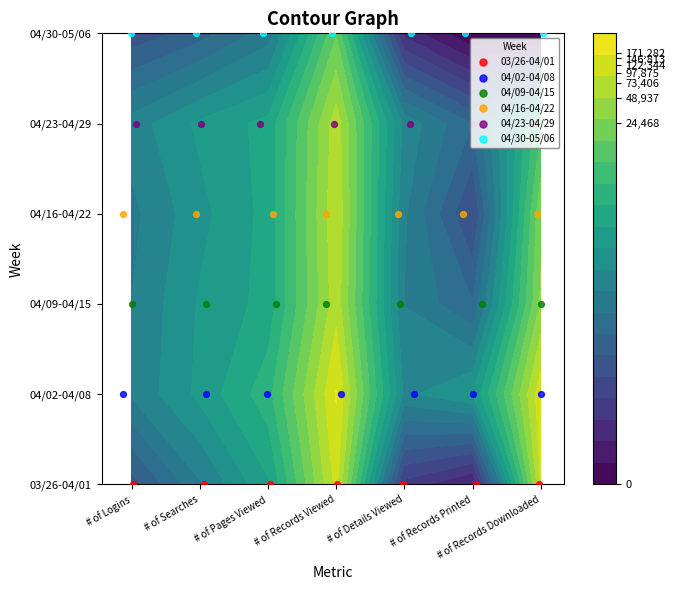

Rank the series by their maximum value, from highest to lowest.

04/30-05/06, 04/23-04/29, 04/16-04/22, 04/09-04/15, 04/02-04/08, 03/26-04/01